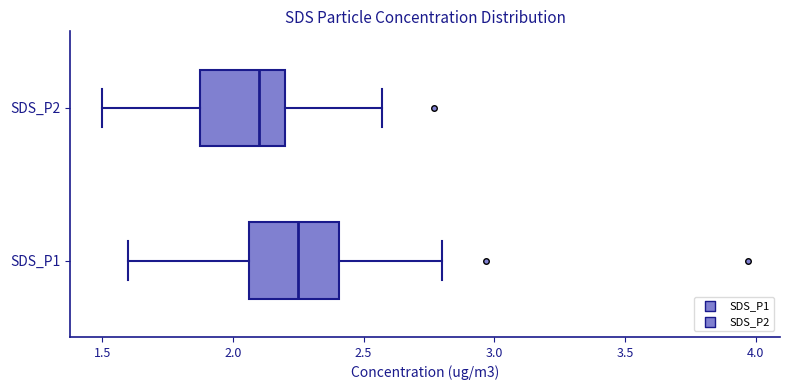

Where is the right edge of the box for SDS_P1 on the x-axis? The values are not printed on the chart, so give them approximately, as read against the axis.

2.40